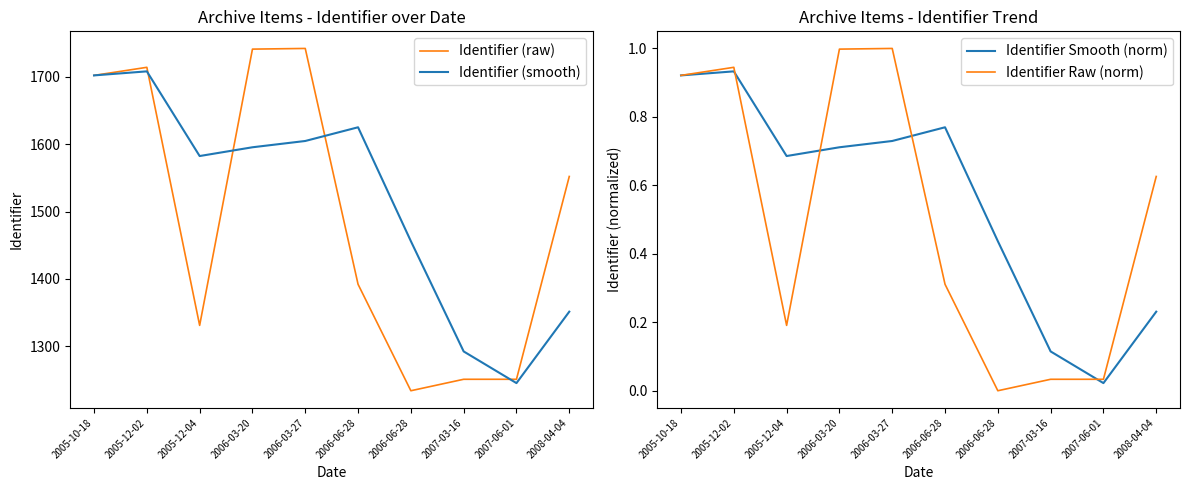

Reading left to right, transcribe all the data shown in this chart.

Identifier (raw): 1702.0	1714.0	1331.0	1741.0	1742.0	1392.0	1234.0	1251.0	1251.0	1552.0
Identifier (smooth): 1702.0	1708.0	1582.3	1595.3	1604.7	1625.0	1456.0	1292.3	1245.3	1351.3
Identifier Smooth (norm): 0.9	0.9	0.7	0.7	0.7	0.8	0.4	0.1	0.0	0.2
Identifier Raw (norm): 0.9	0.9	0.2	1.0	1.0	0.3	0.0	0.0	0.0	0.6